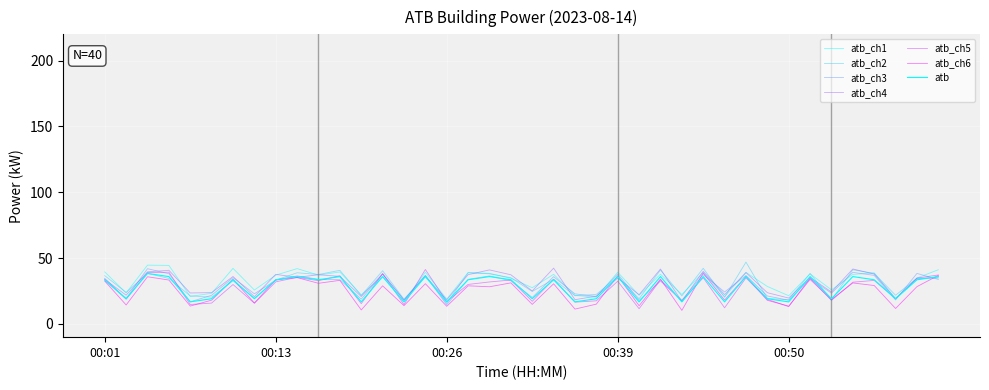

How many lines are shown in the chart?

7